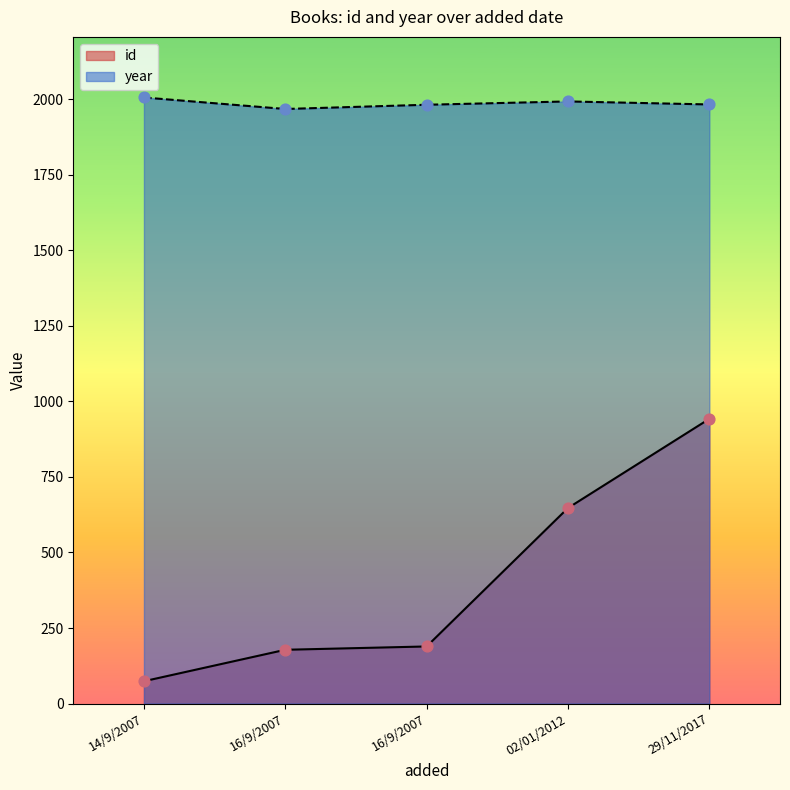

Which series contains the highest Y value?

year